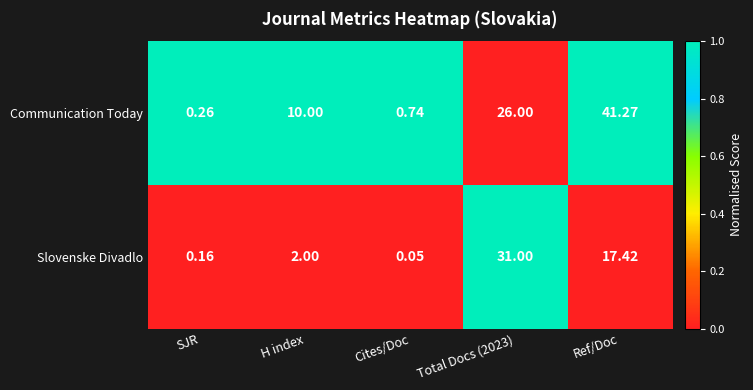

Is the value of Slovenske Divadlo at H index greater than the value of Communication Today at Cites/Doc?

Yes